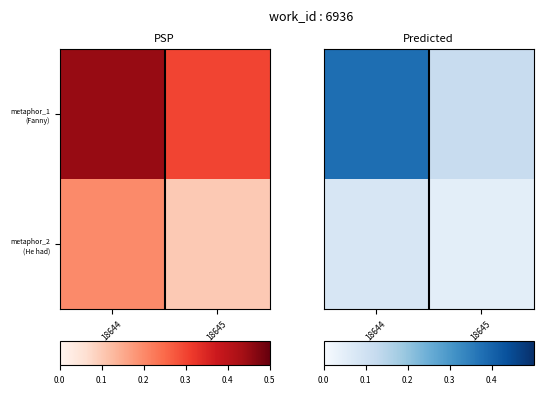

Rank the categories by metaphor_1 (Fanny) value from lowest to highest.

18645, 18644